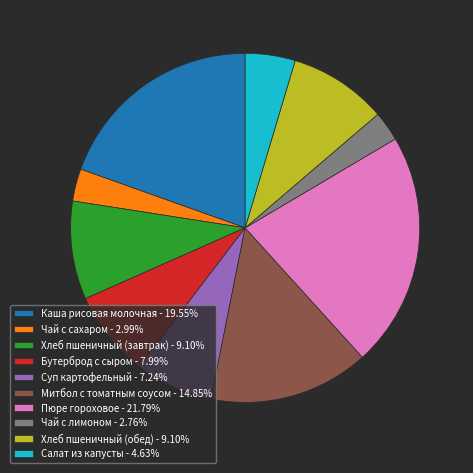

What is the ratio of the value at Чай с сахаром - 2.99% to the value at Хлеб пшеничный (завтрак) - 9.10%?

0.3